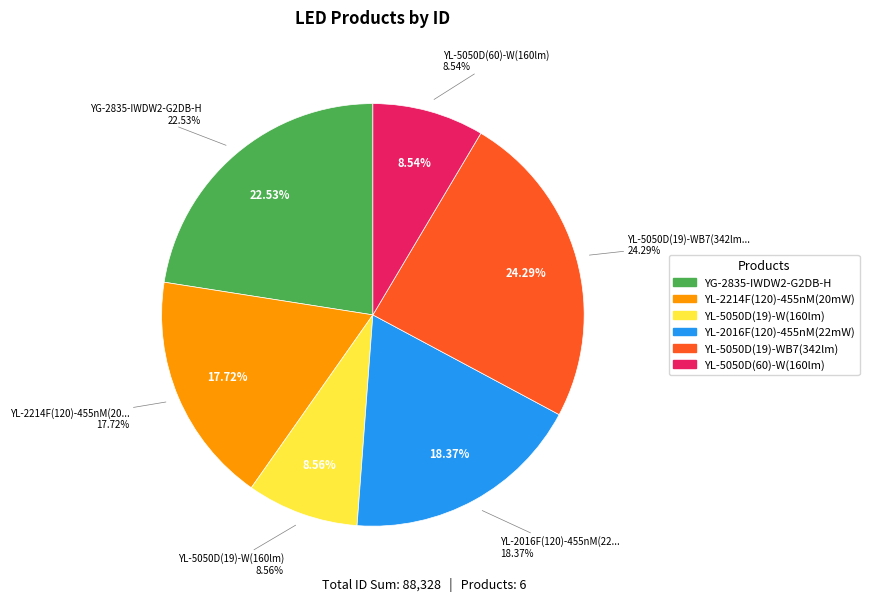

Rank the categories by value from lowest to highest.

YL-5050D(60)-W(160lm), YL-5050D(19)-W(160lm), YL-2214F(120)-455nM(20mW), YL-2016F(120)-455nM(22mW), YG-2835-IWDW2-G2DB-H, YL-5050D(19)-WB7(342lm)